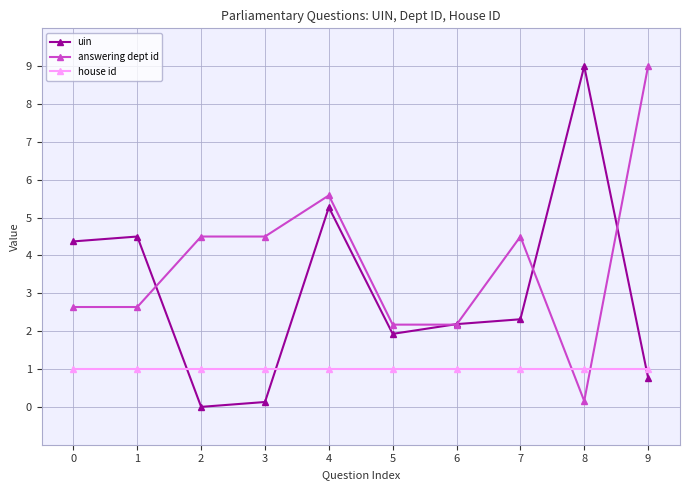

Reading left to right, list all the values displayed in this chart.

uin: 4.4	4.5	0.0	0.1	5.3	1.9	2.2	2.3	9.0	0.8
answering dept id: 2.6	2.6	4.5	4.5	5.6	2.2	2.2	4.5	0.2	9.0
house id: 1.0	1.0	1.0	1.0	1.0	1.0	1.0	1.0	1.0	1.0